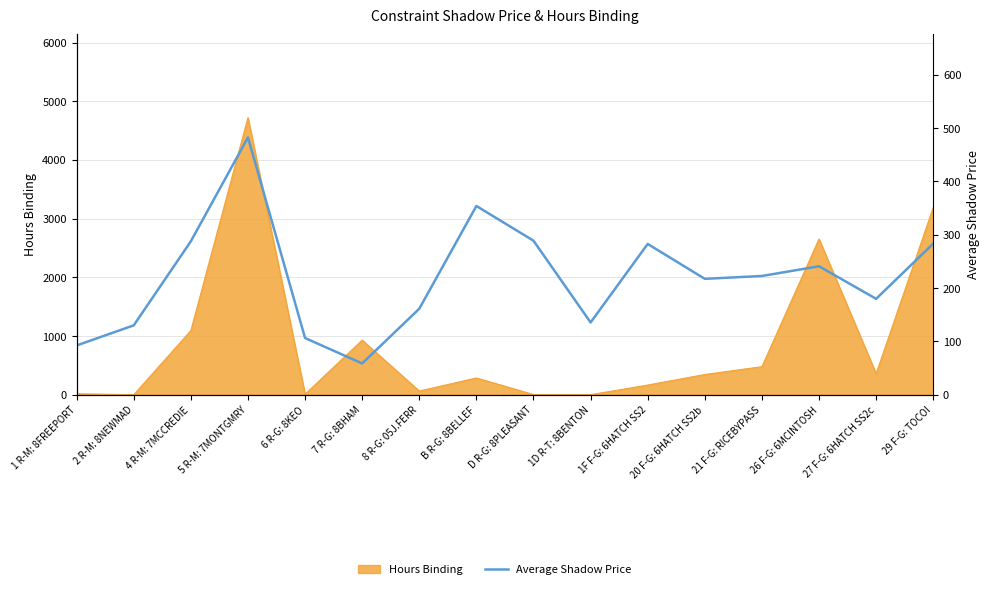

What is the difference between the maximum and minimum values?

423.8